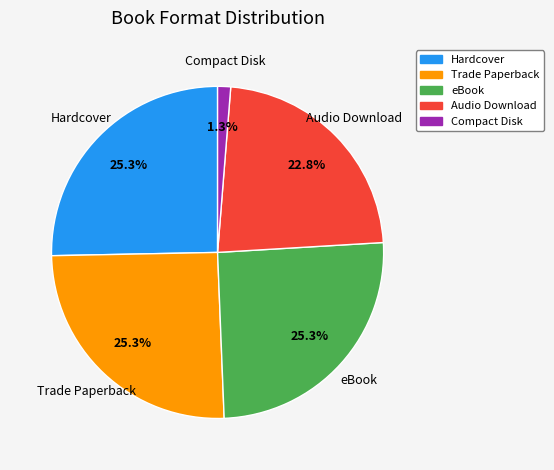

What is the smallest slice in the pie chart?

Compact Disk